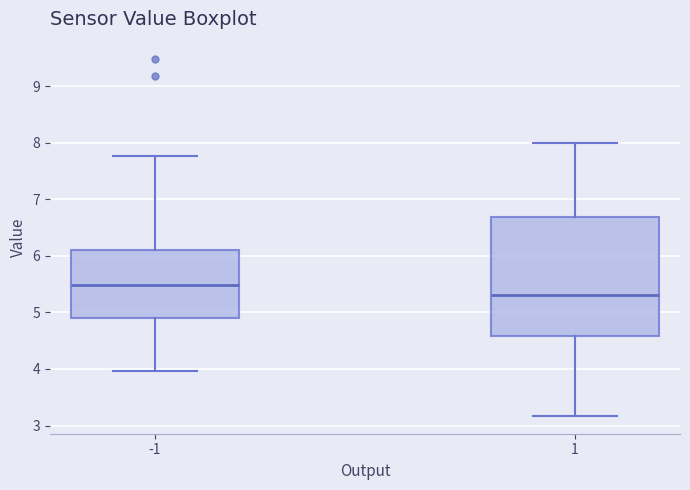

Comparing the boxes themselves (not the whiskers), which one is the tallest?

1